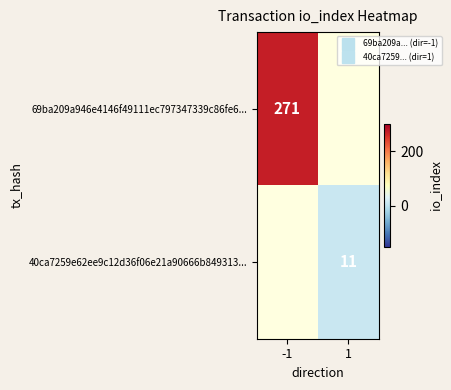

What is the highest value of the 69ba209a946e4146f49111ec797347339c86fe6... series?

271.0